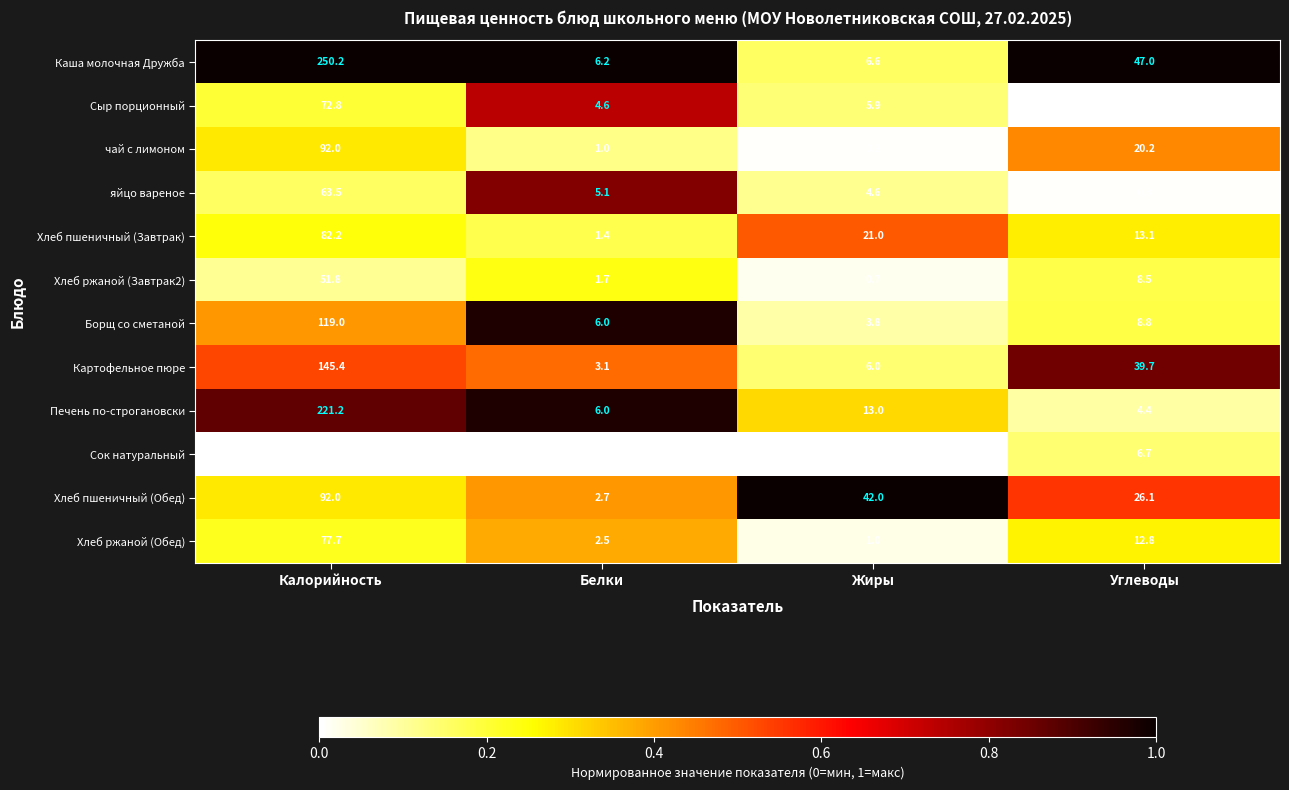

What is the approximate value of Хлеб ржаной (Обед) at Жиры?

1.0